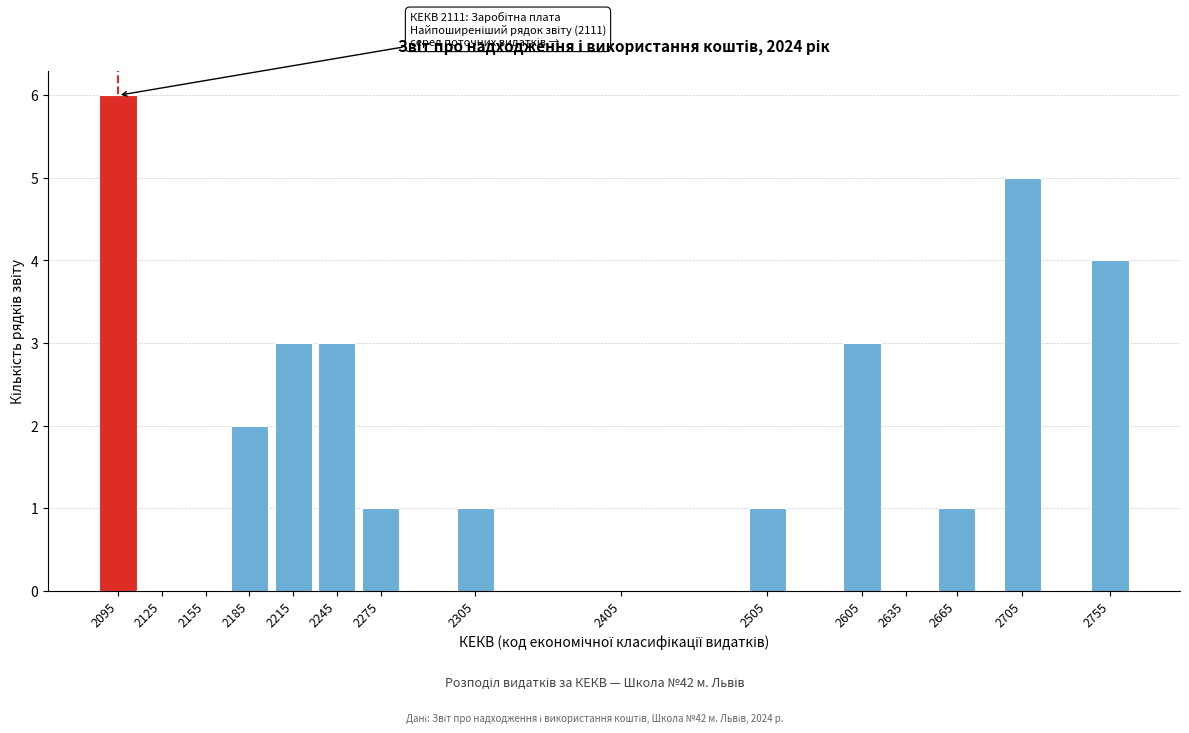

Reading left to right, list all the values displayed in this chart.

2095=6	2125=0	2155=0	2185=2	2215=3	2245=3	2275=1	2305=1	2405=0	2505=1	2605=3	2635=0	2665=1	2705=5	2755=4